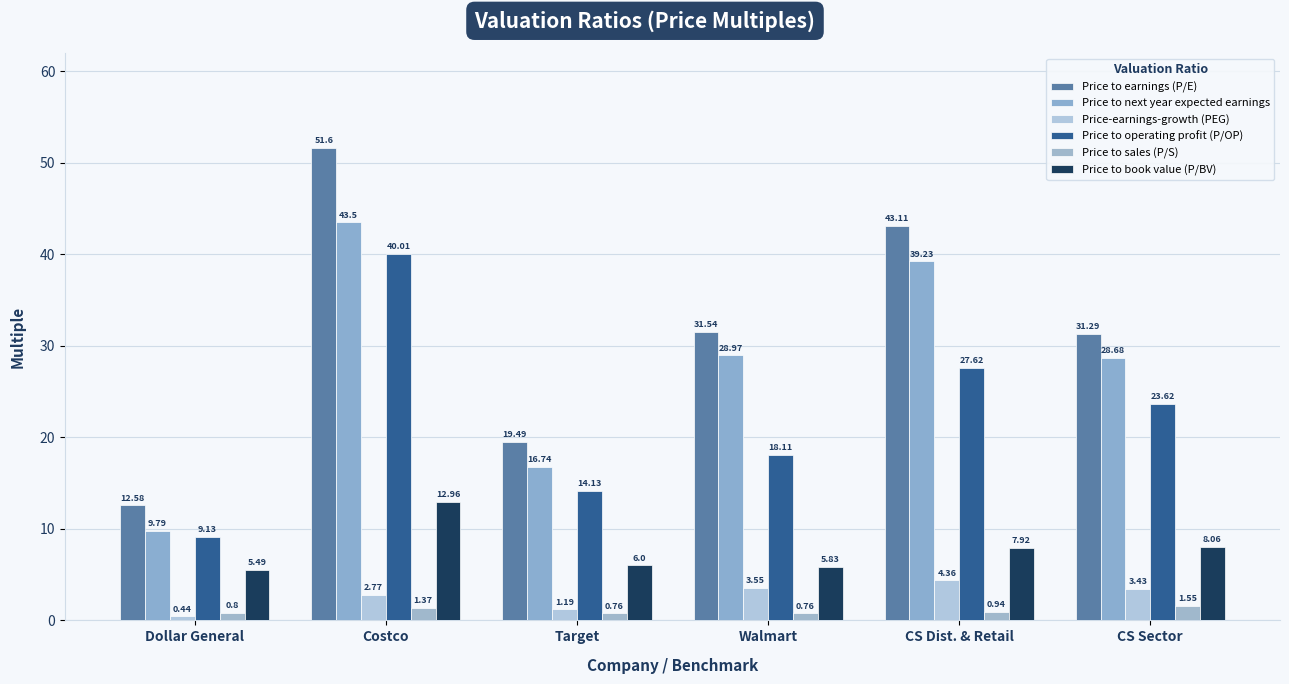

Reading left to right, list all the values displayed in this chart.

Price to earnings (P/E): 12.6	51.6	19.5	31.5	43.1	31.3
Price to next year expected earnings: 9.8	43.5	16.7	29.0	39.2	28.7
Price-earnings-growth (PEG): 0.4	2.8	1.2	3.5	4.4	3.4
Price to operating profit (P/OP): 9.1	40.0	14.1	18.1	27.6	23.6
Price to sales (P/S): 0.8	1.4	0.8	0.8	0.9	1.6
Price to book value (P/BV): 5.5	13.0	6.0	5.8	7.9	8.1